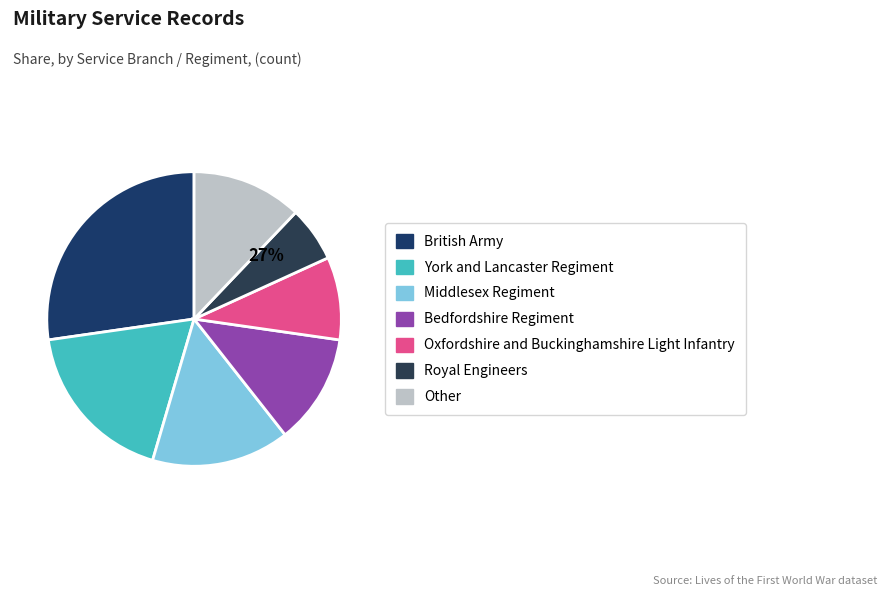

What percentage is the Oxfordshire and Buckinghamshire Light Infantry slice, to the nearest percent?

9%